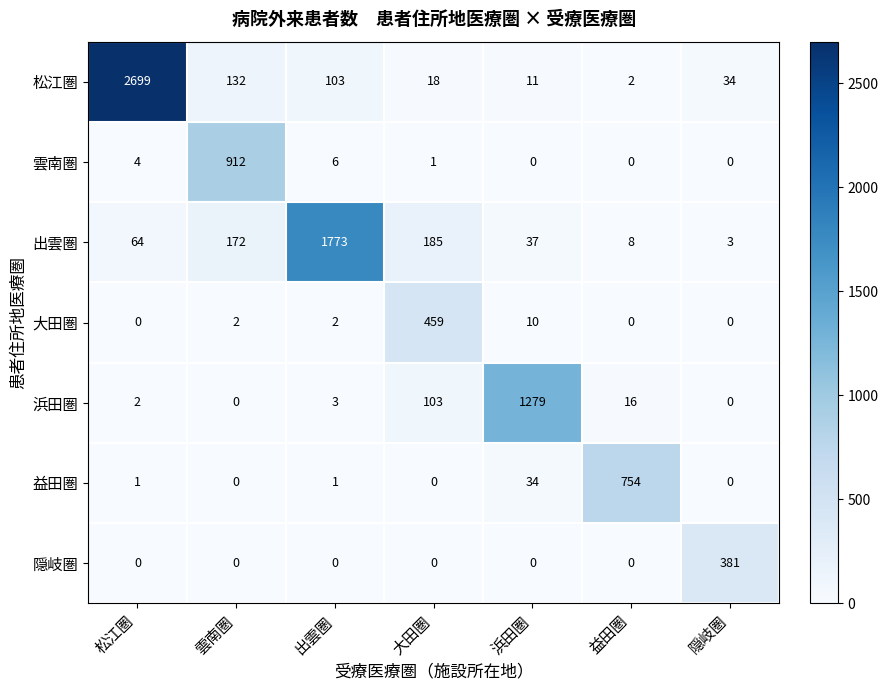

Count the number of data series in this chart.

7